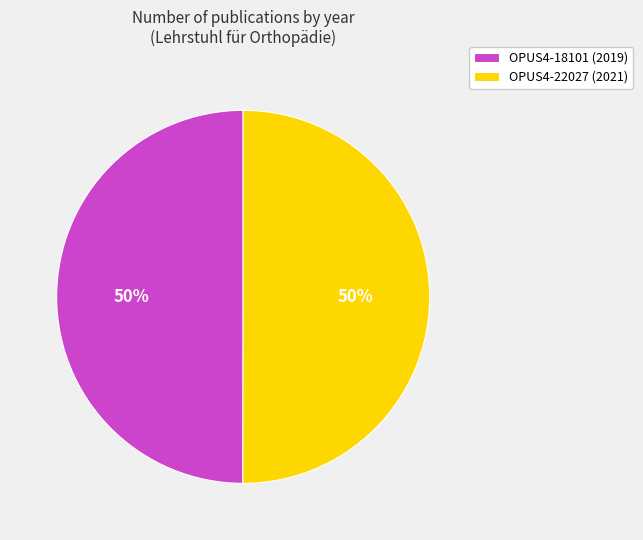

How many slices are in this pie chart?

2